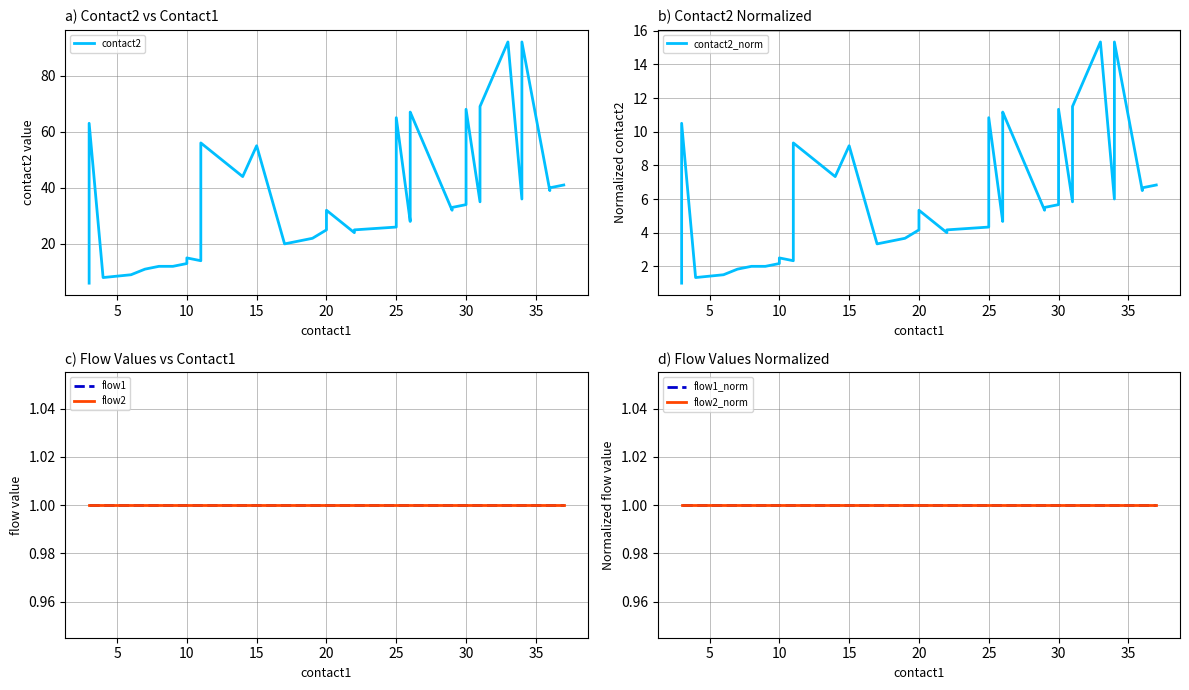

Which series has the largest total across all categories?

contact2